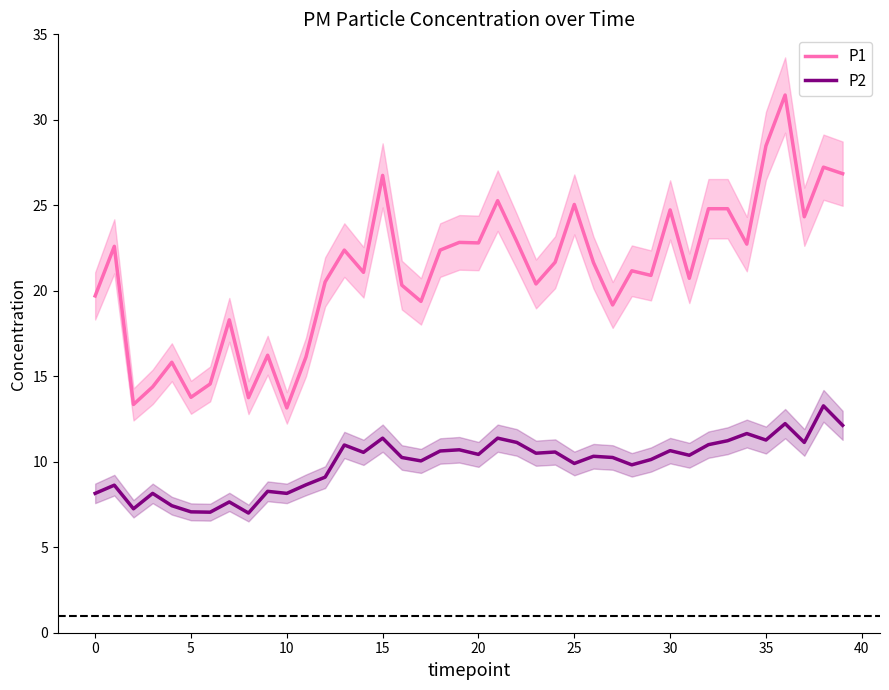

True or false: P2 and P1 intersect in this chart.

False